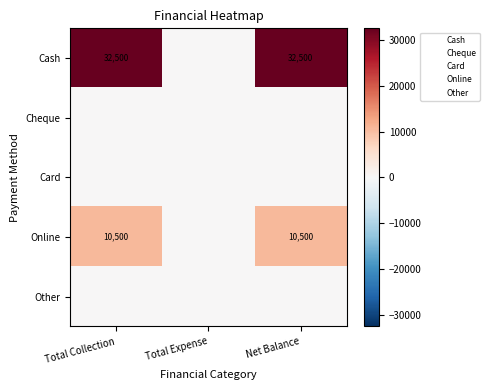

True or false: Cash has a value of 44081 at Net Balance.

False